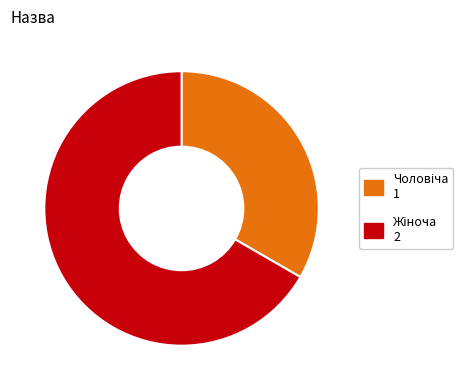

Is there any slice that represents more than half of the pie?

Yes